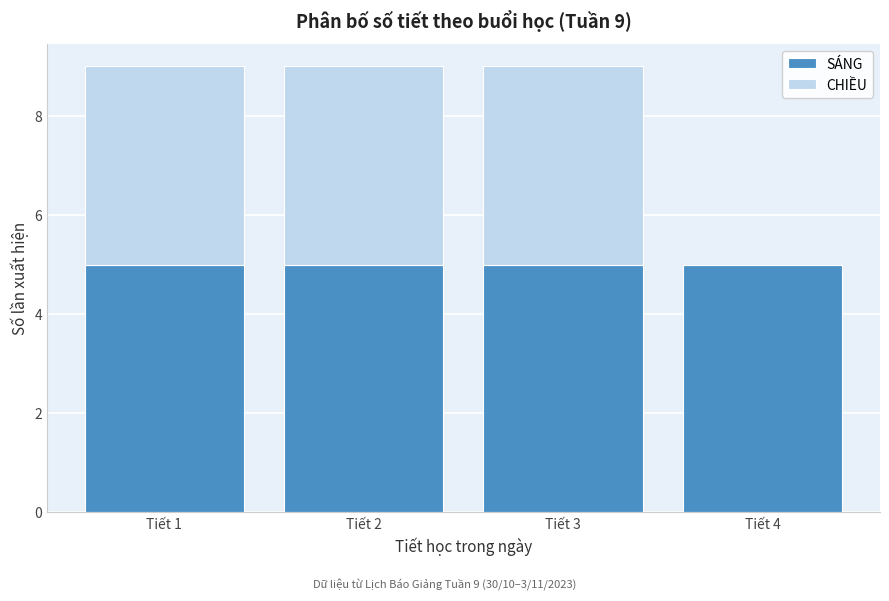

What is the total height of the stacked bar covering 3.5 to 4.5 on the x-axis? The values are not printed on the chart, so give them approximately, as read against the axis.

5